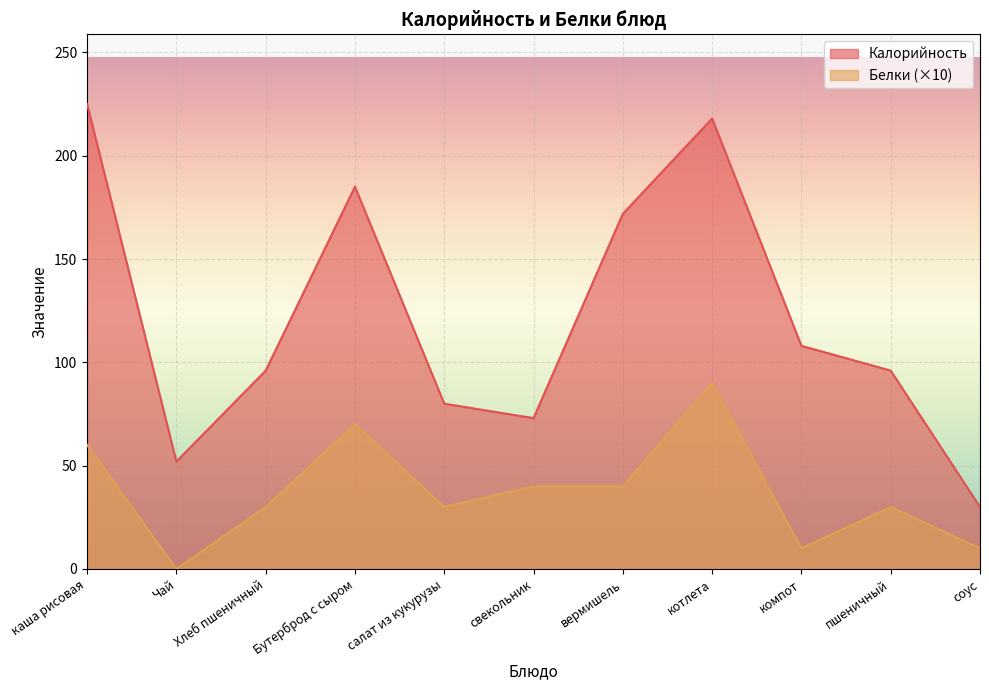

What is the difference between the Белки values at Бутерброд с сыром and соус?

60.0